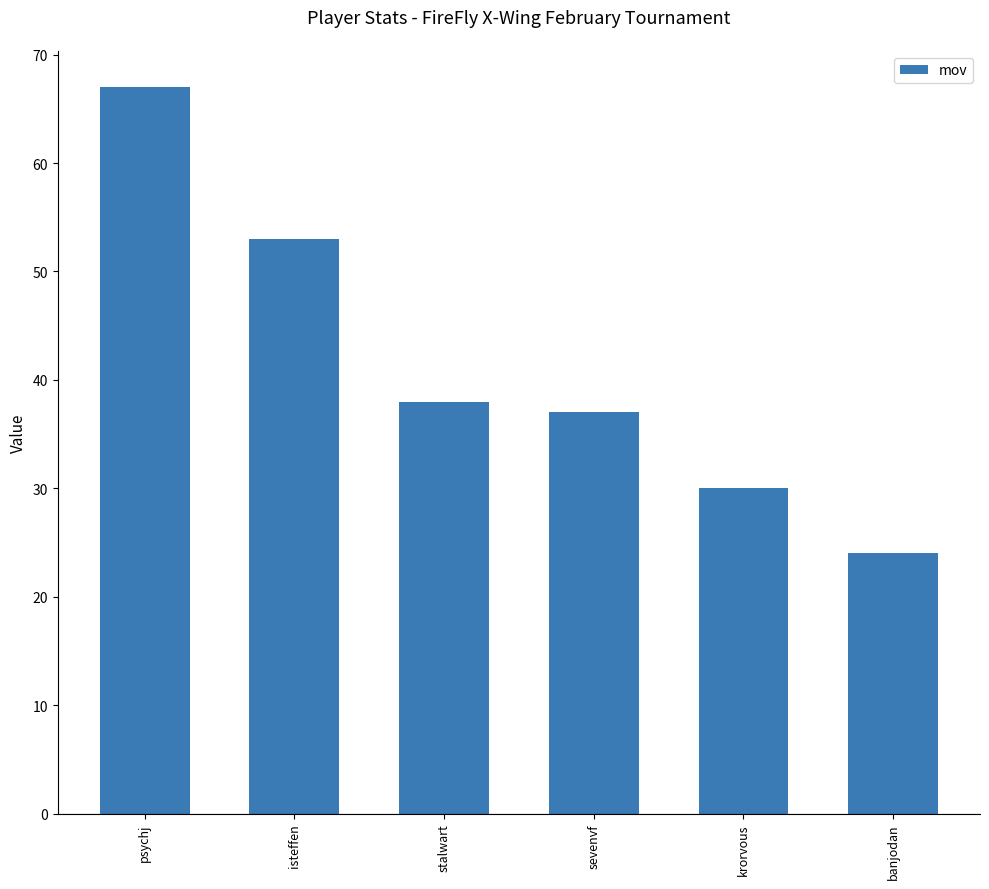

What is the greatest value displayed?

67